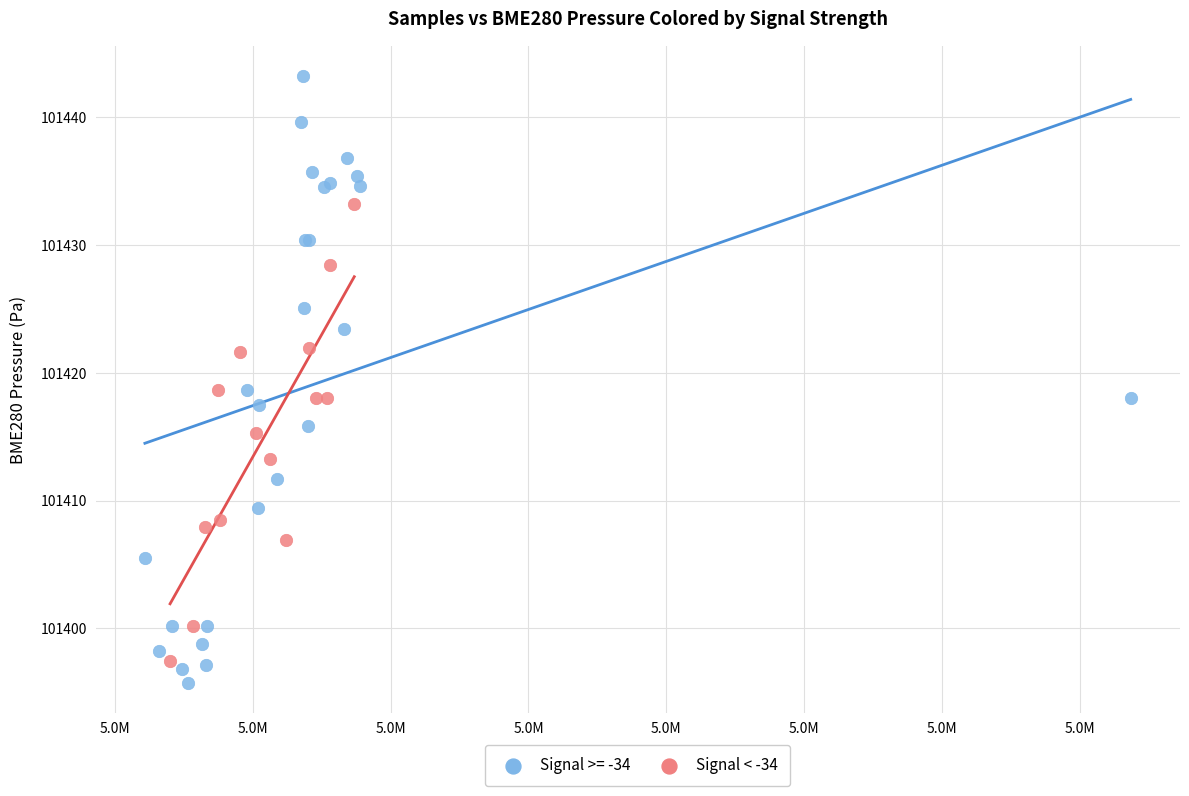

Which series reaches the maximum Y coordinate?

Signal >= -34